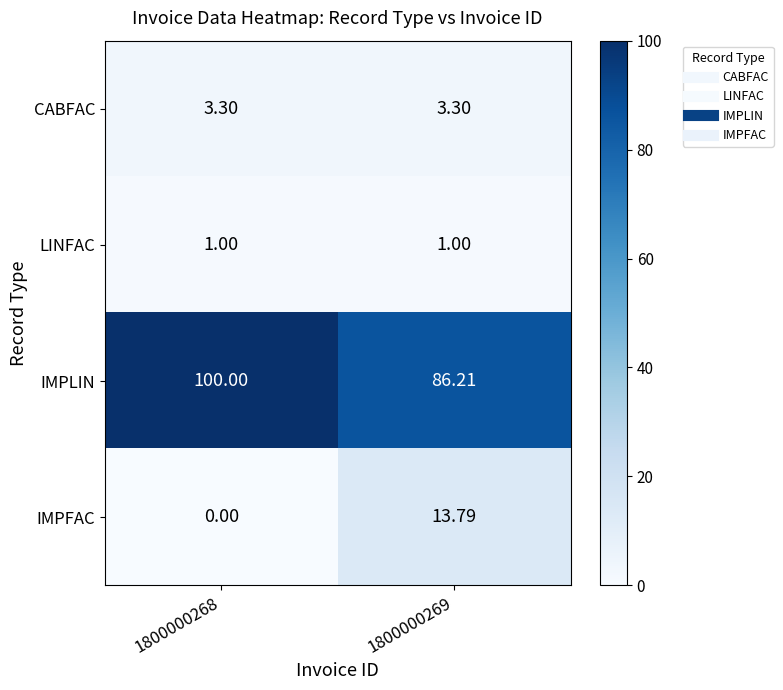

List the series in order of their peak value, highest first.

IMPLIN, IMPFAC, CABFAC, LINFAC